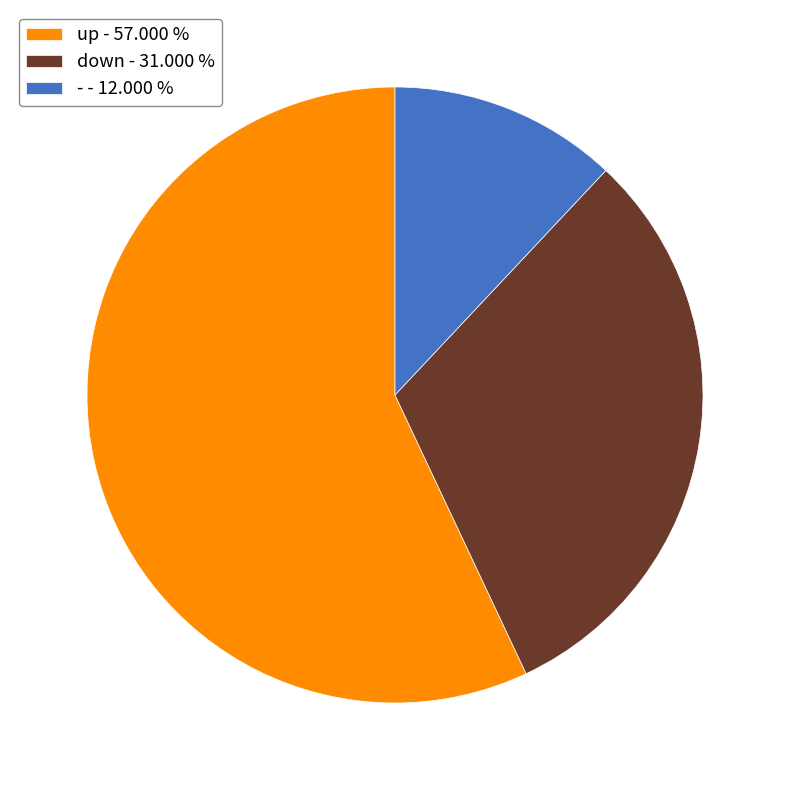

What is the majority slice?

up